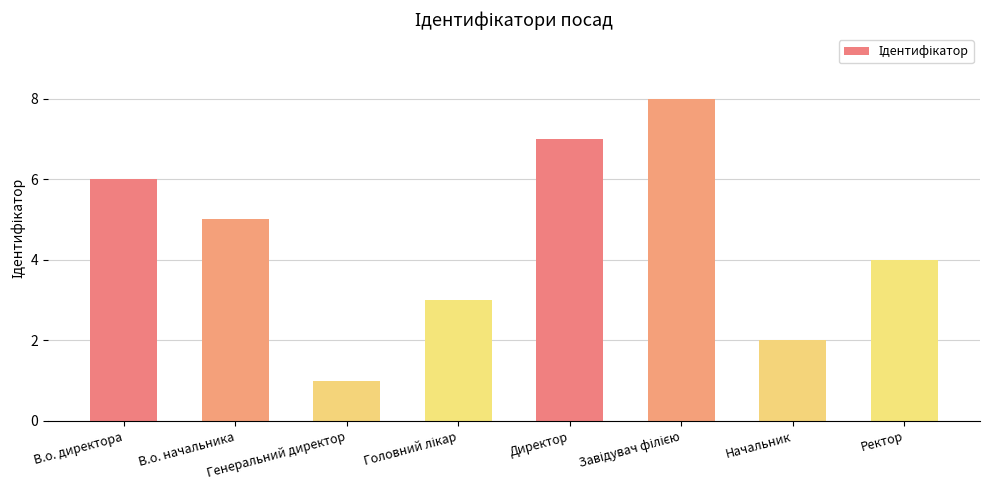

What value does the data have at В.о. начальника?

5